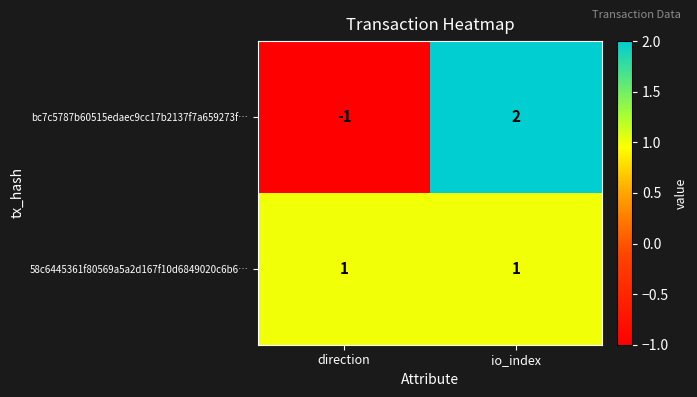

The value of bc7c5787b60515edaec9cc17b2137f7a659273f… at io_index is 1. True or false?

False